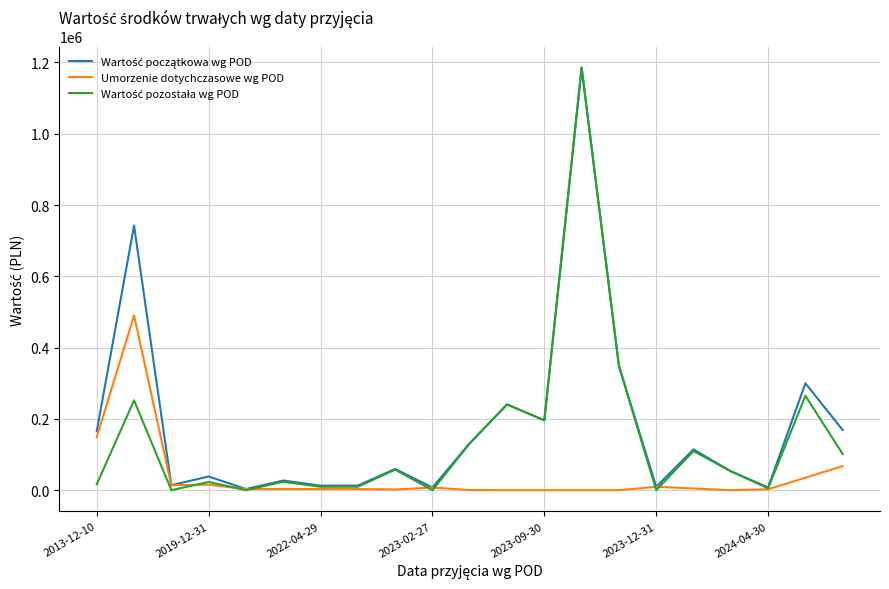

How many lines are shown in the chart?

3